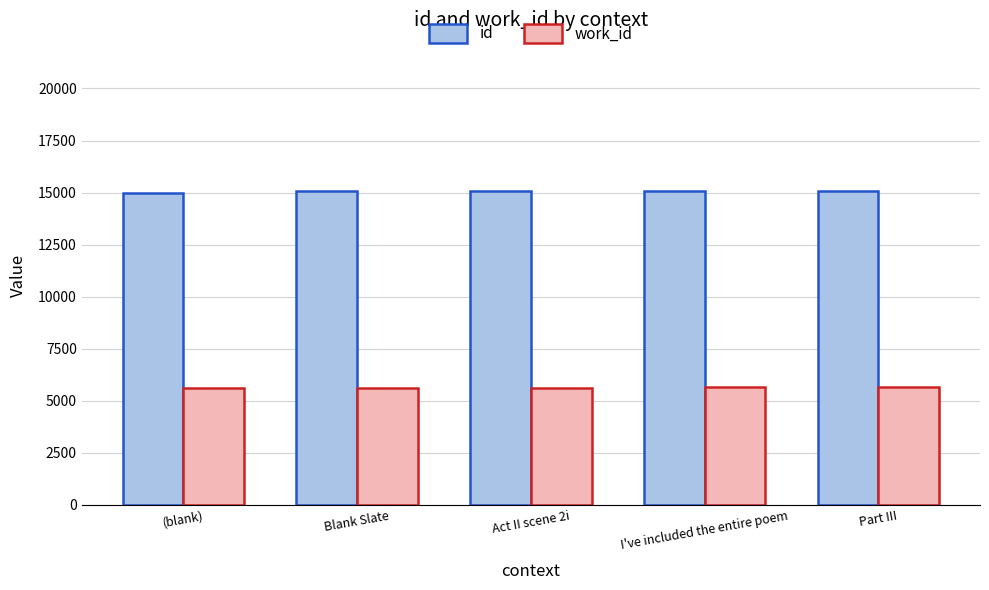

Does the chart contain stacked bars?

No